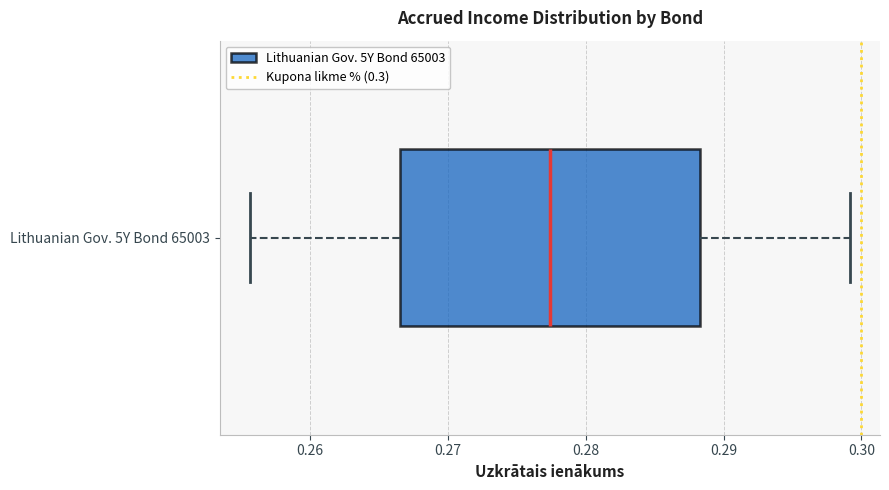

Read this box plot against the x-axis: the position of the median line, the range covered by the box, and the ends of both whiskers. The values are not printed on the chart, so give them approximately, as read against the axis.

median 0.277, box 0.267 to 0.288, whiskers 0.256 to 0.299